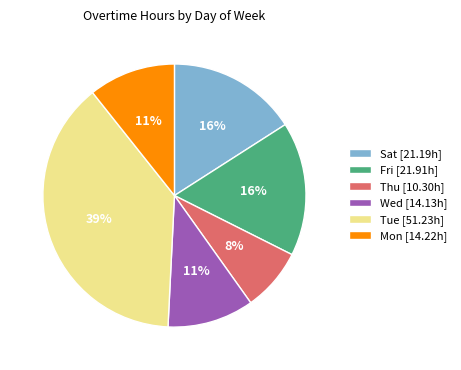

True or false: Wed [14.13h] accounts for 11% of the total.

True